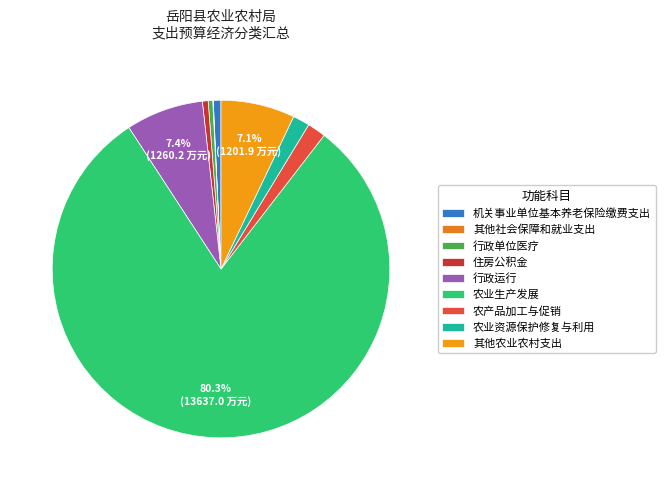

Is the sum of 农业资源保护修复与利用 and 其他社会保障和就业支出 greater than half?

No